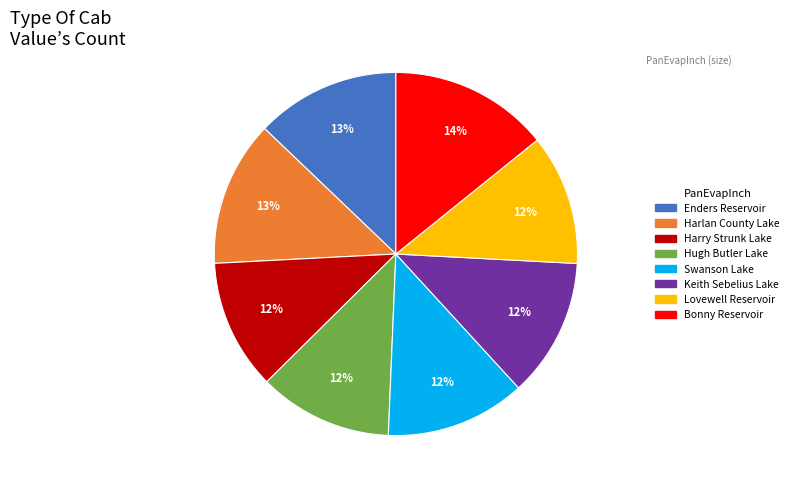

Between Enders Reservoir and Harry Strunk Lake, which is larger?

Enders Reservoir